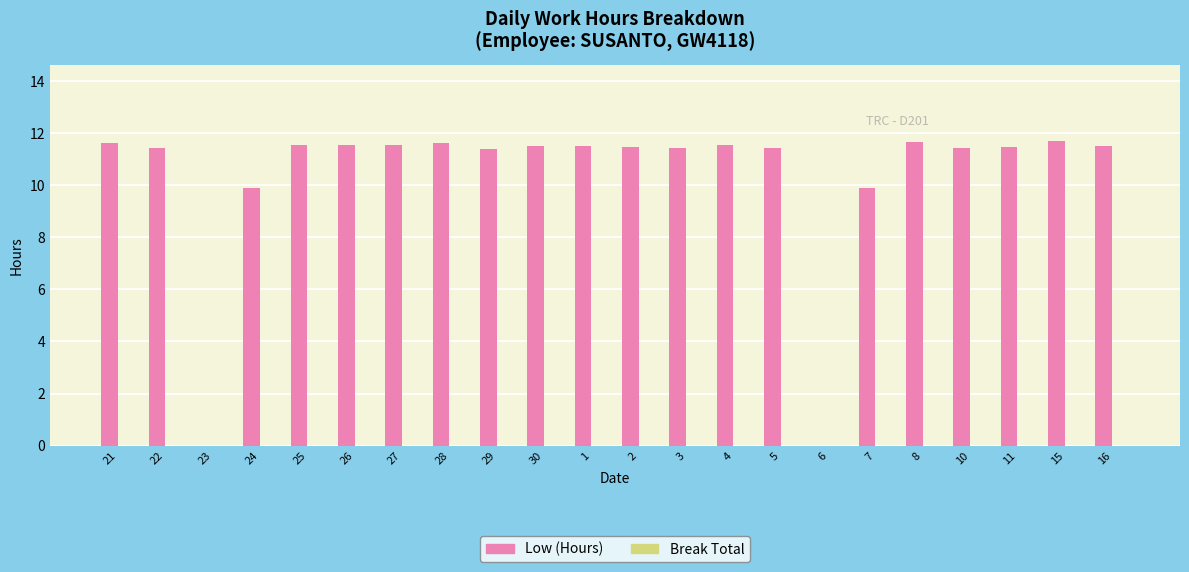

How many values exceed 11?

18